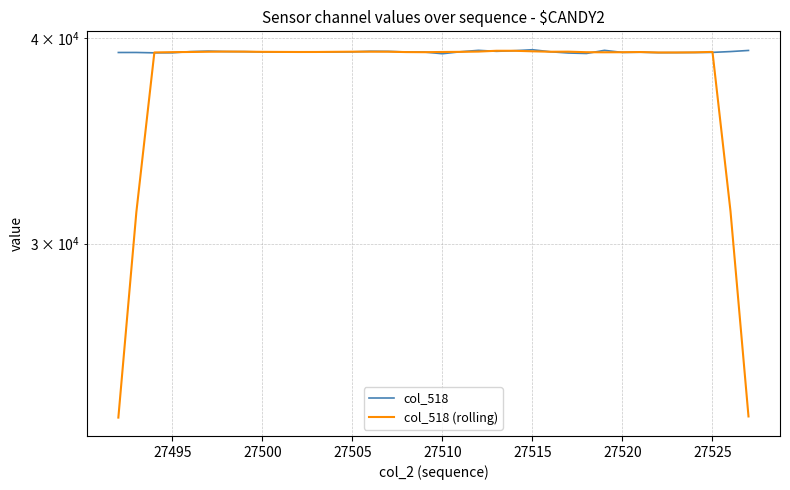

Is it true that col_518 (rolling) equals 53553.0 at 27515?

False